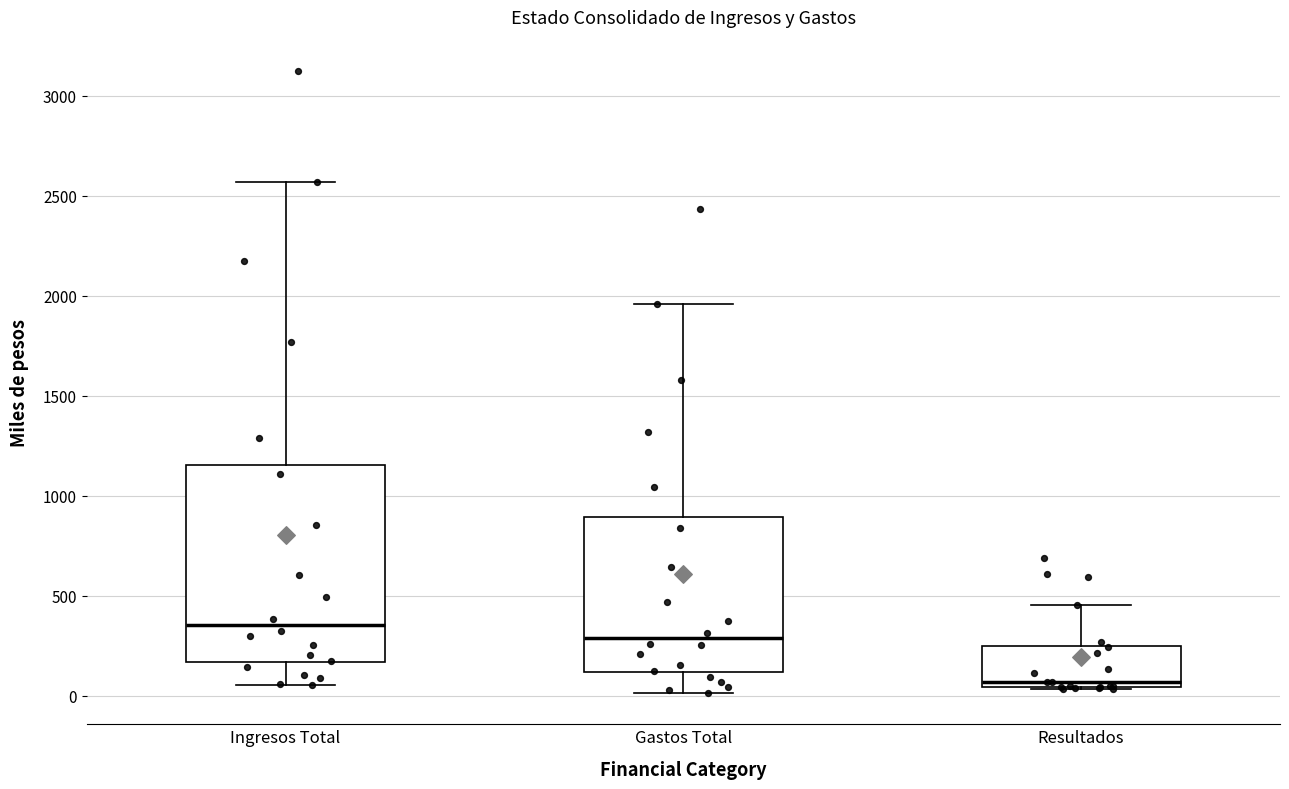

Which box is the tallest, from its lower edge to its upper edge?

Ingresos Total